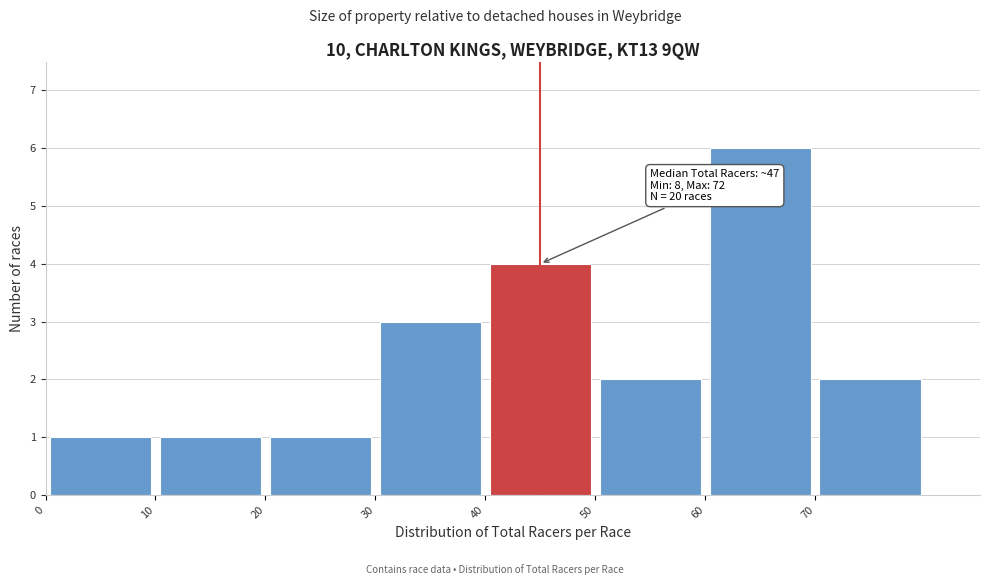

Which range on the x-axis has the tallest bar?

60 to 70